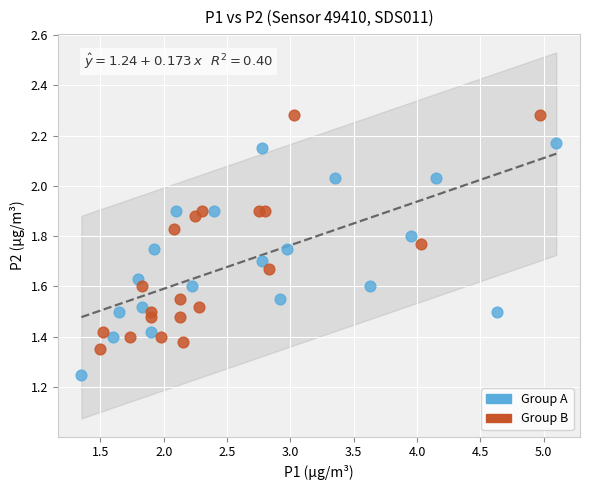

Which series reaches the minimum Y coordinate?

Group A